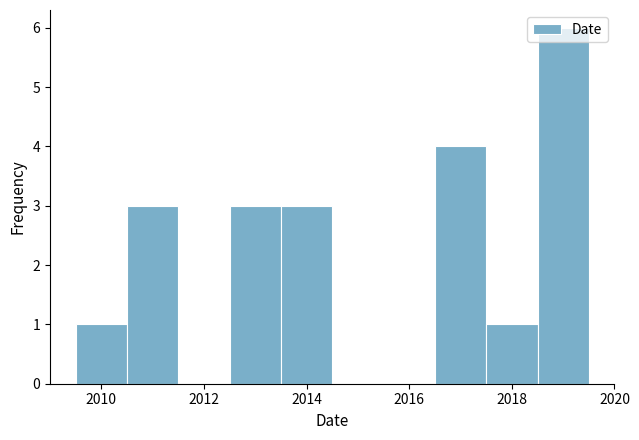

Over which range of the x-axis is the bar tallest?

2018.5 to 2019.5